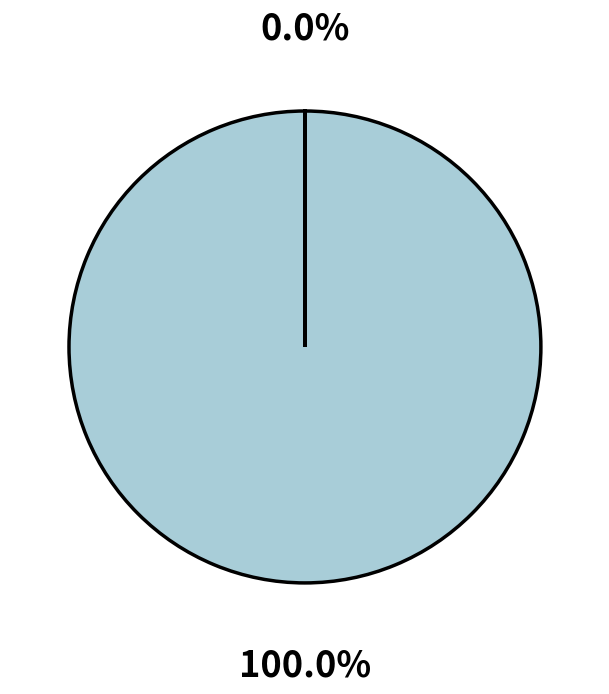

Rank the categories by value from lowest to highest.

GDSC1000 rep 1, GDSC1000 rep 2